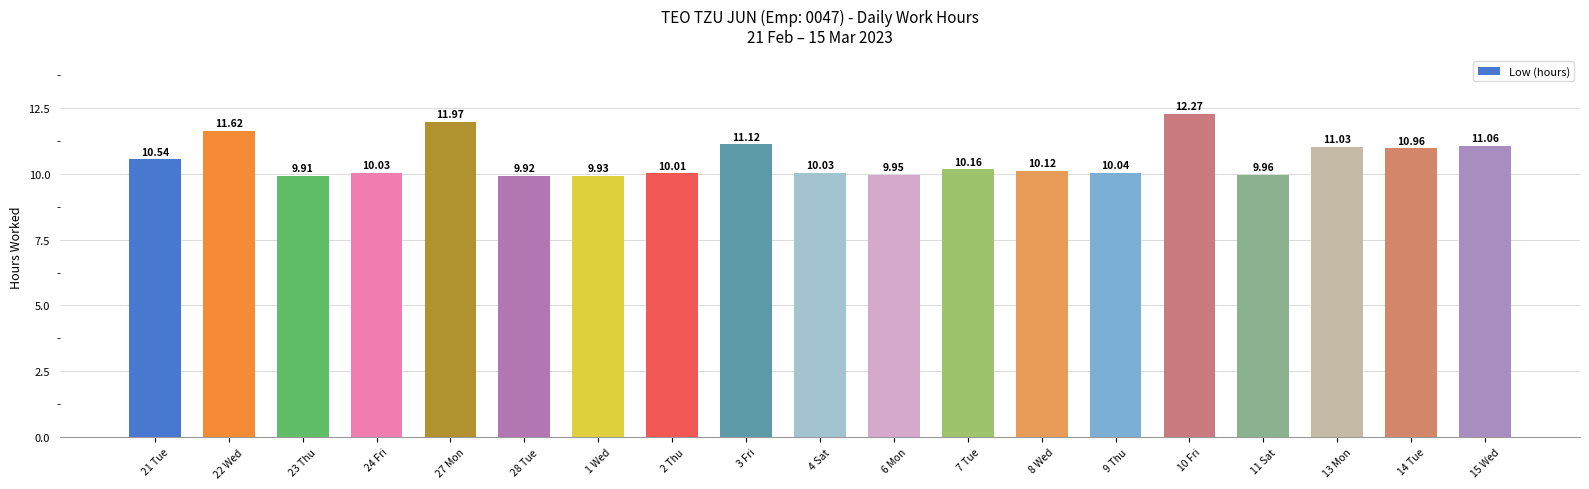

Are the bars grouped side by side (vs. stacked)?

No